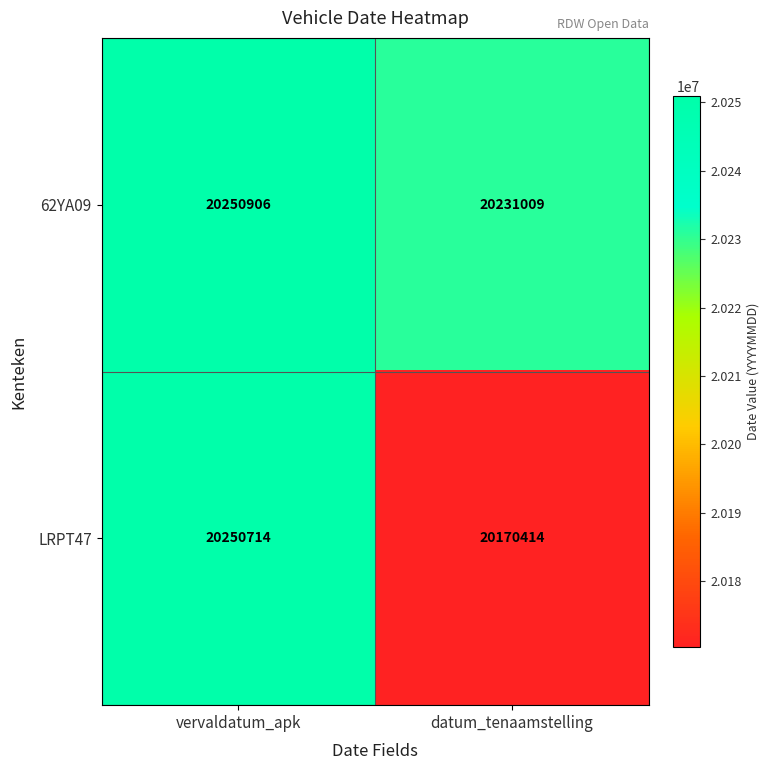

What is the total value across all series at datum_tenaamstelling?

40401423